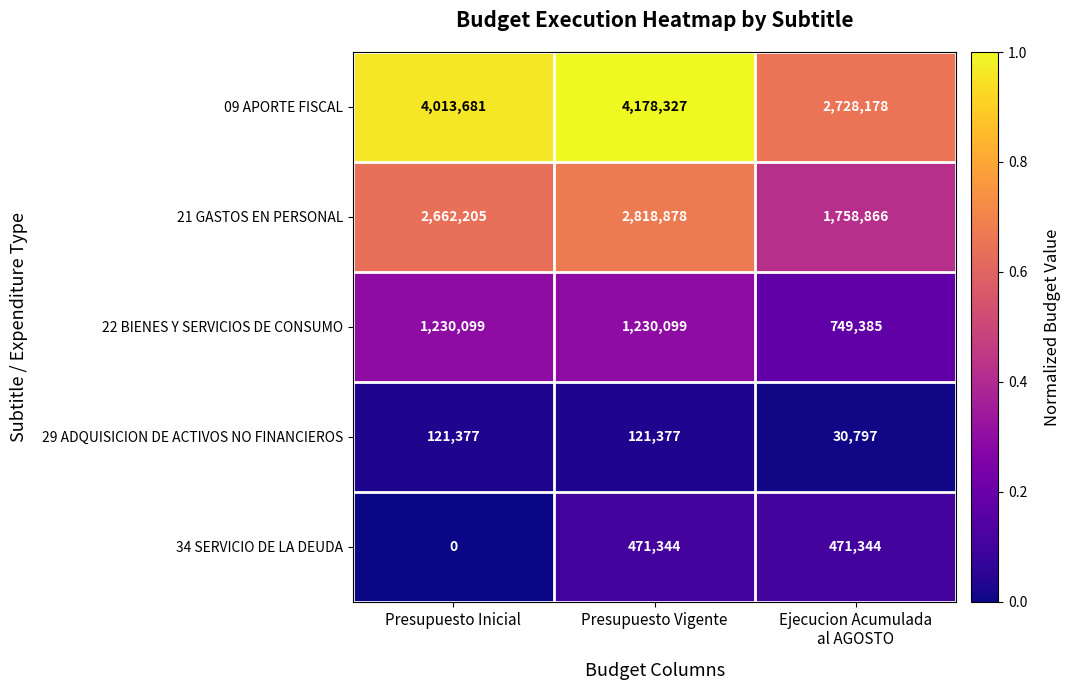

Reading right to left, list all the values displayed in this chart.

09 APORTE FISCAL: 2728178	4178327	4013681
21 GASTOS EN PERSONAL: 1758866	2818878	2662205
22 BIENES Y SERVICIOS DE CONSUMO: 749385	1230099	1230099
29 ADQUISICION DE ACTIVOS NO FINANCIEROS: 30797	121377	121377
34 SERVICIO DE LA DEUDA: 471344	471344	0